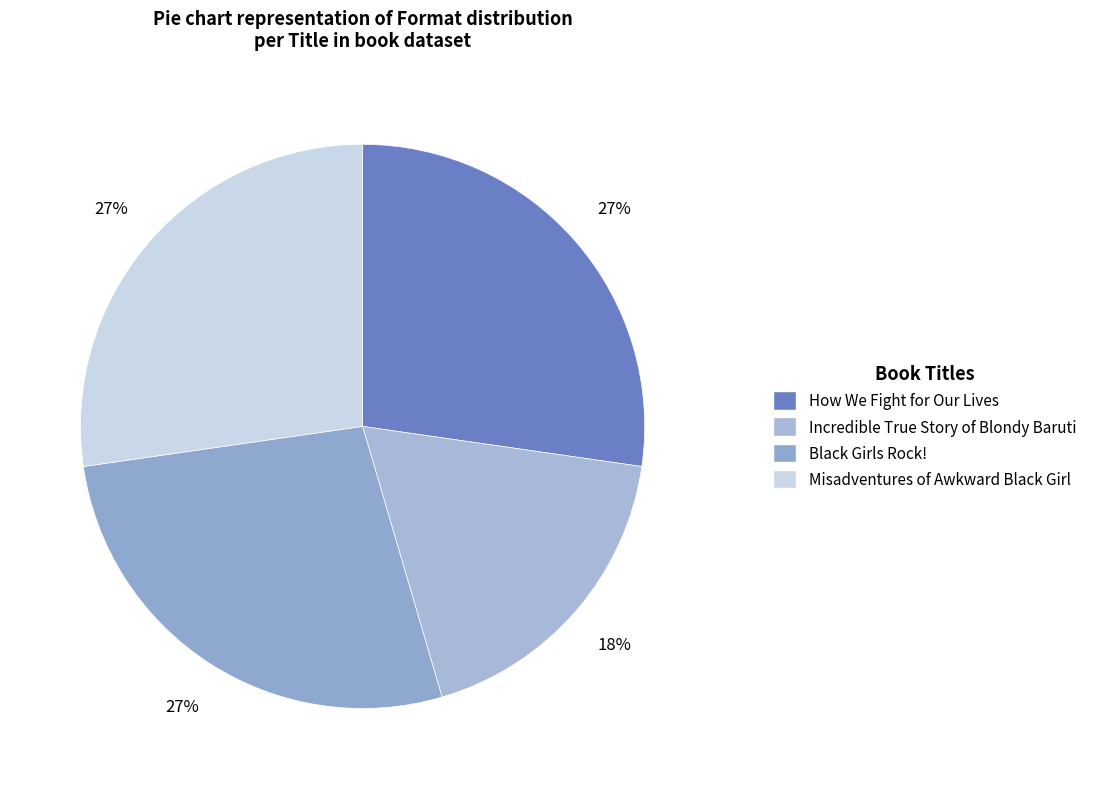

Count the number of slices in the pie.

4